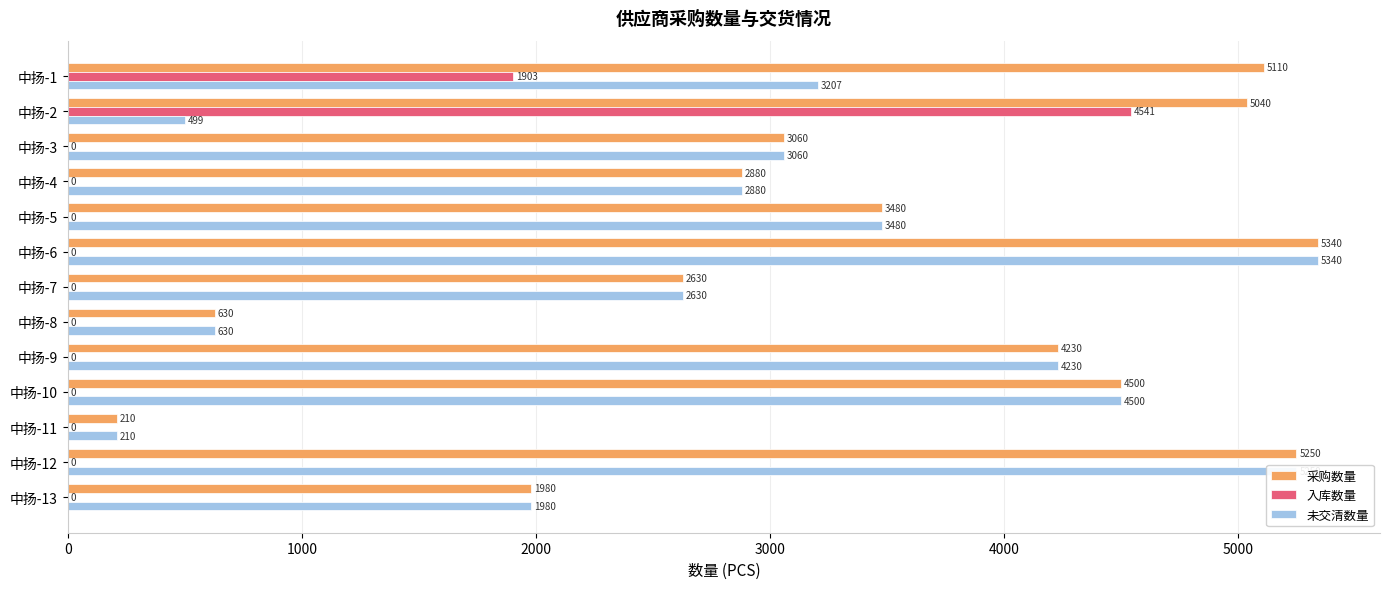

Is the value of 采购数量 at 中扬-9 greater than the value of 入库数量 at 中扬-5?

Yes